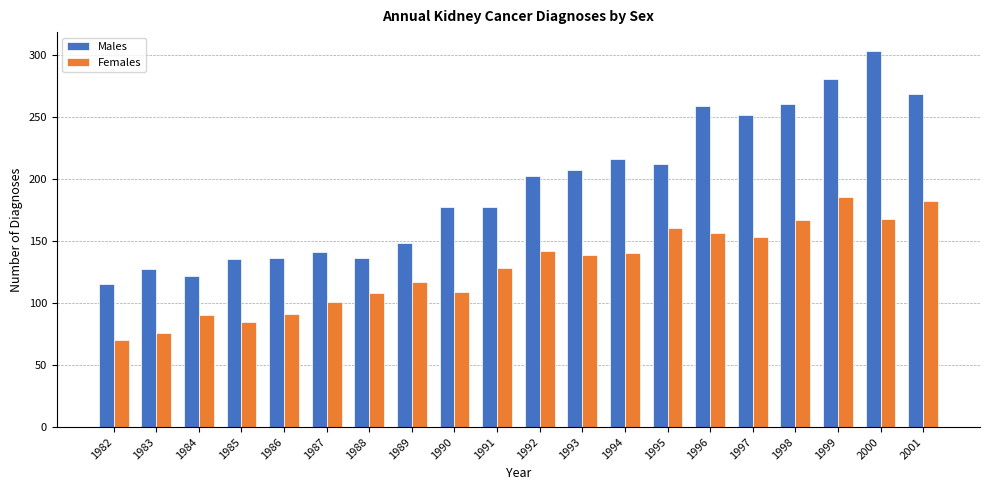

Does the chart contain stacked bars?

No